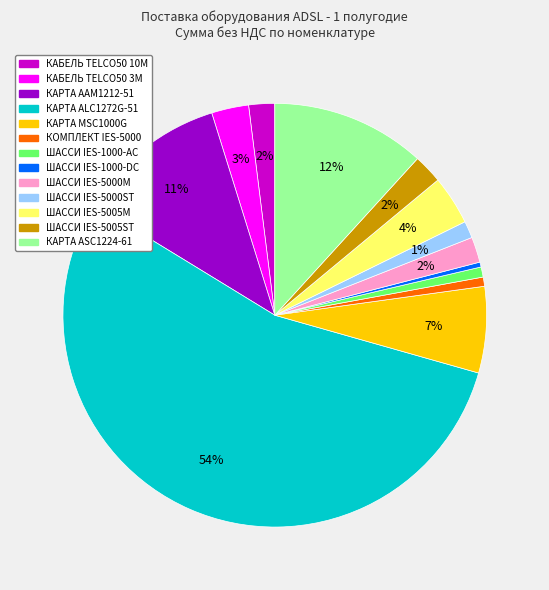

To the nearest percent, what percentage of the pie is КАРТА ASC1224-61?

12%